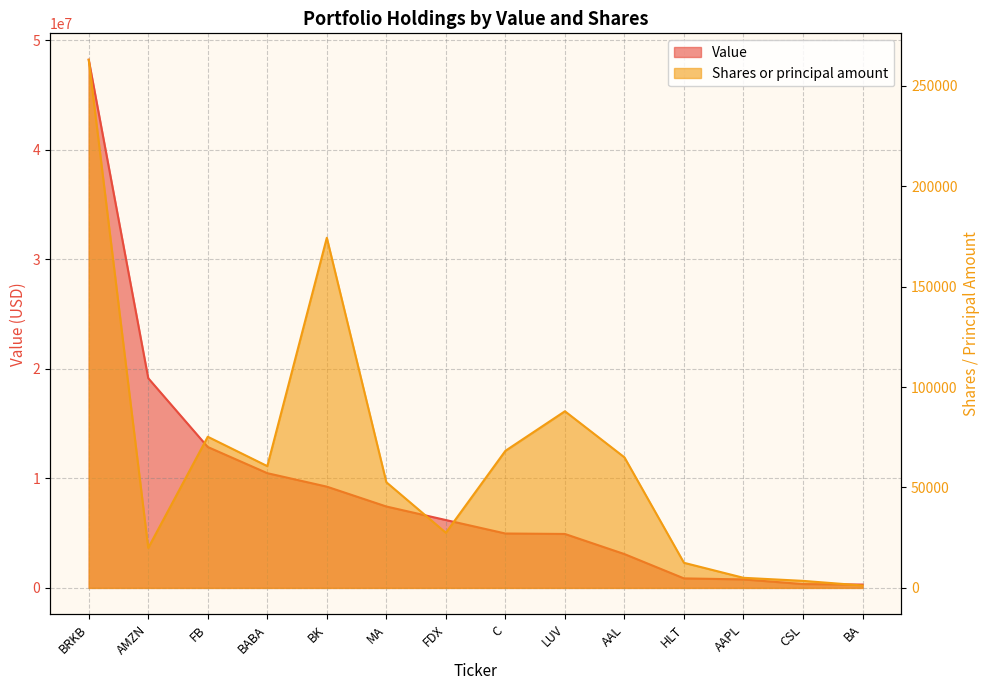

Rank the series by their maximum value, from highest to lowest.

Value, Shares or principal amount